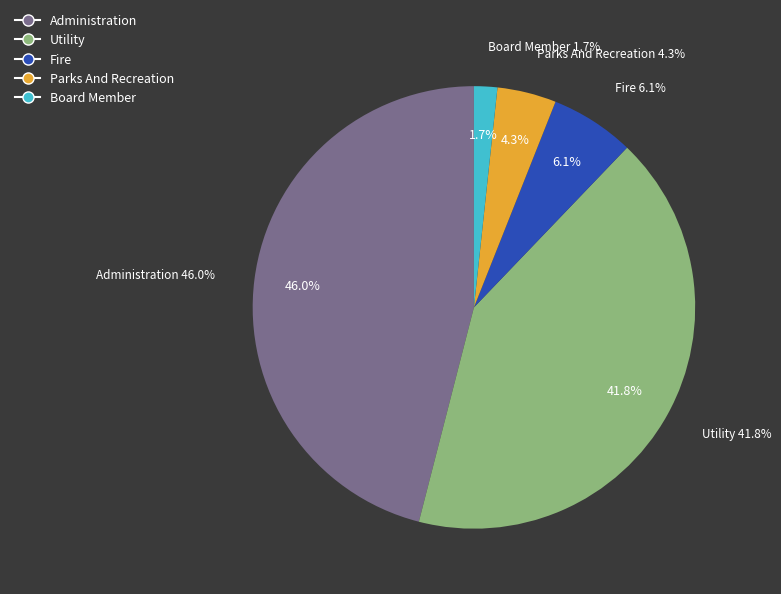

What is the ratio of the value at Administration to the value at Board Member?

27.1